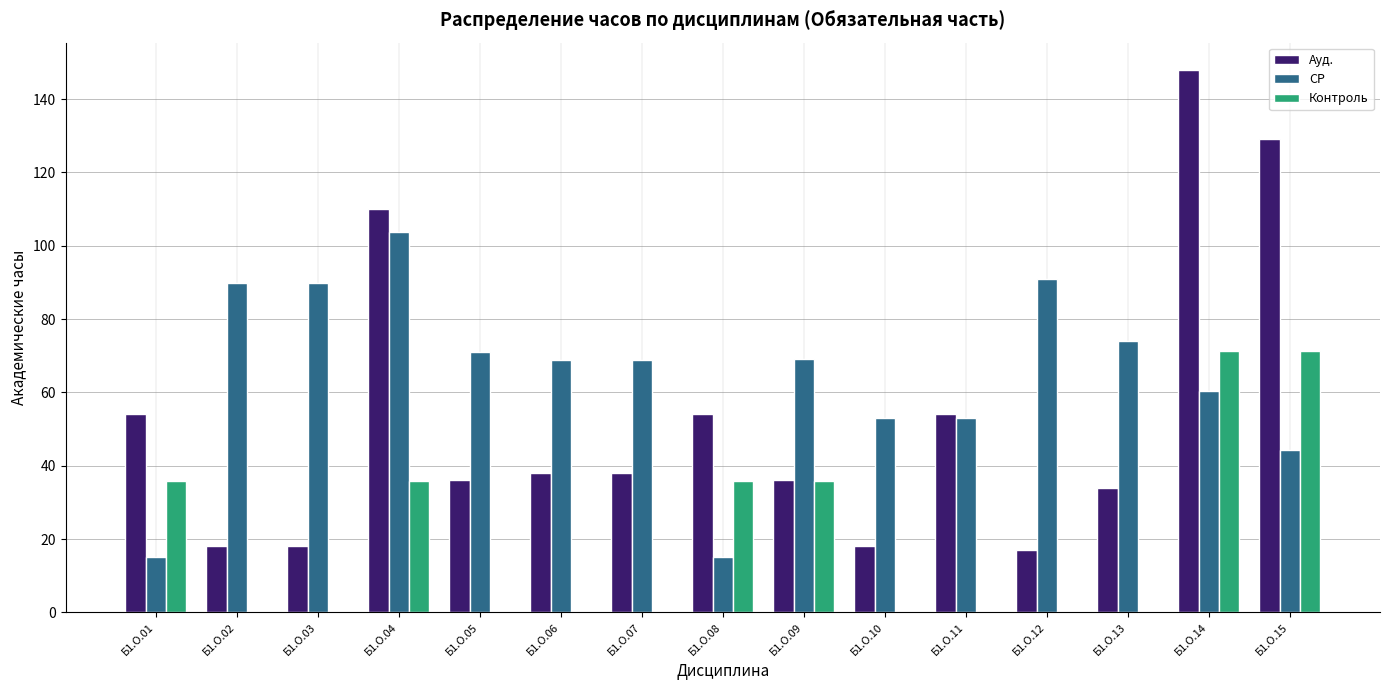

At which category is the sum across all series the highest?

Б1.О.14